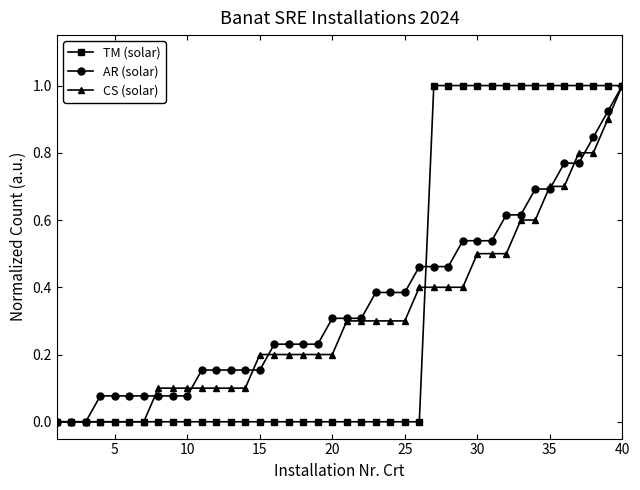

What is the maximum value shown in the chart?

1.0